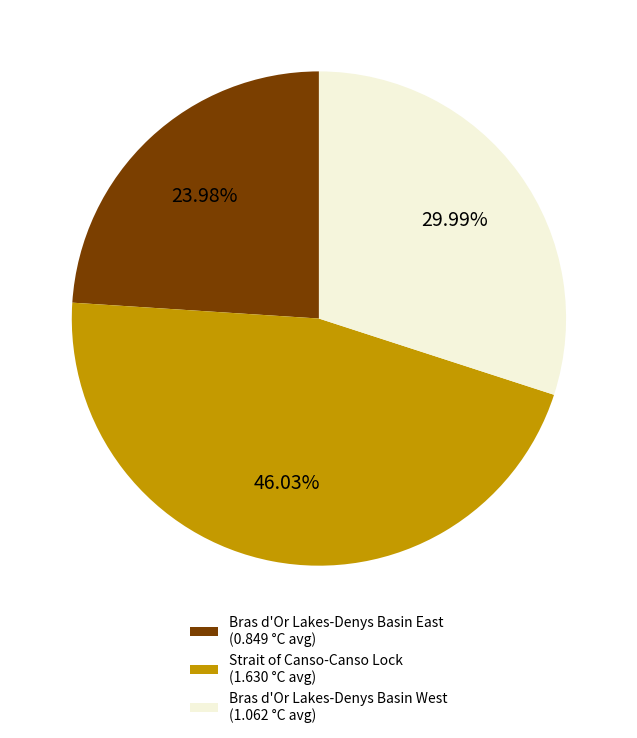

Rank the categories by value from highest to lowest.

Strait of Canso-Canso Lock (1.630 °C avg), Bras d'Or Lakes-Denys Basin West (1.062 °C avg), Bras d'Or Lakes-Denys Basin East (0.849 °C avg)